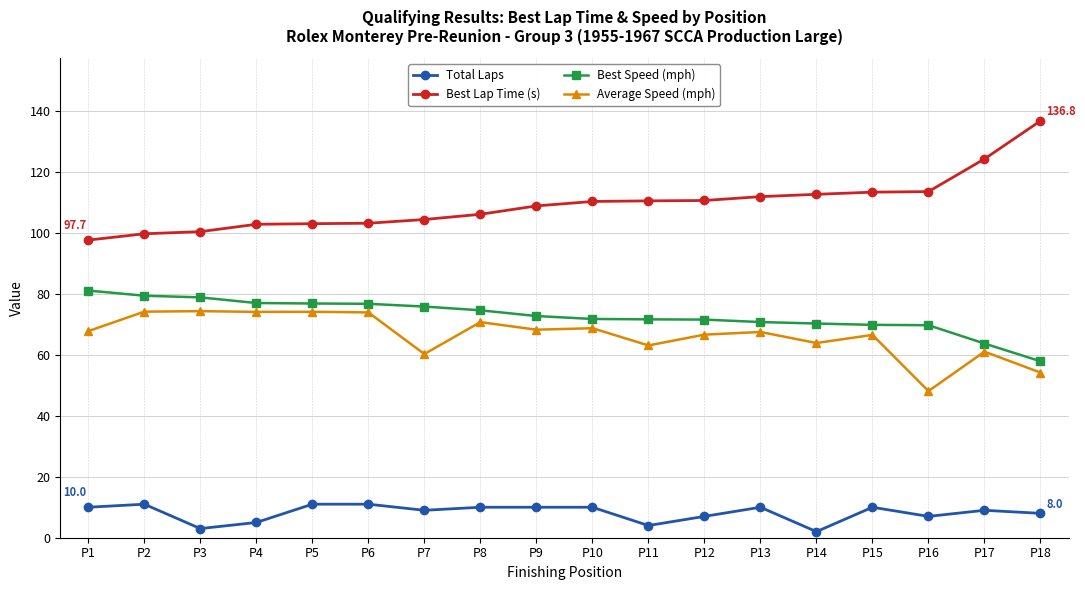

Rank the series by their maximum value, from lowest to highest.

Total Laps, Average Speed (mph), Best Speed (mph), Best Lap Time (s)